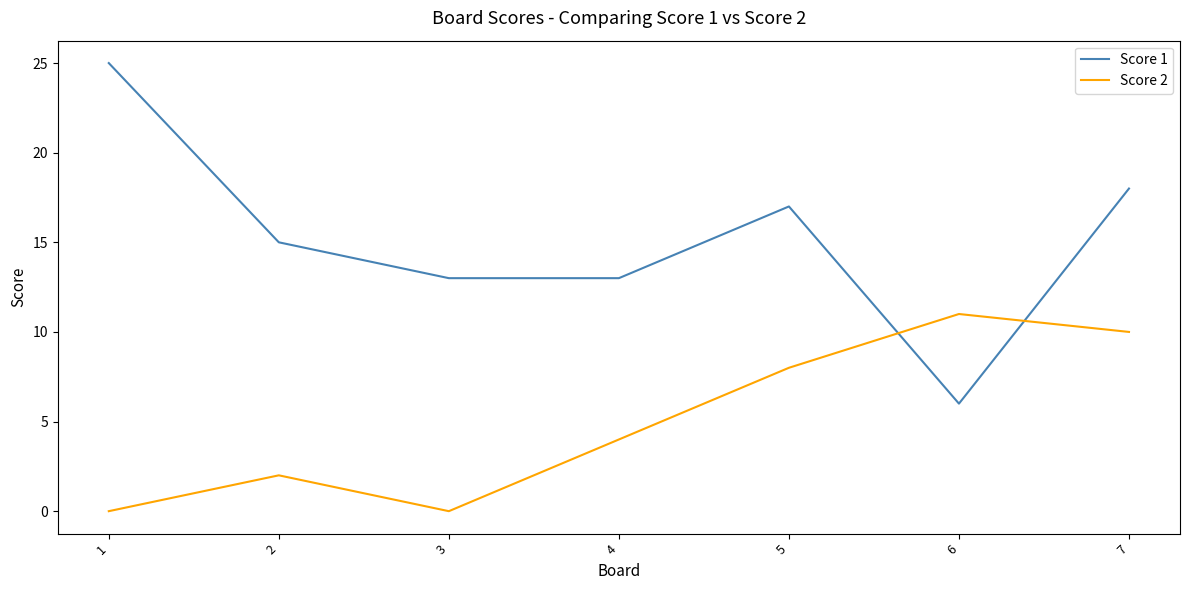

What is the minimum value for Score 1?

6